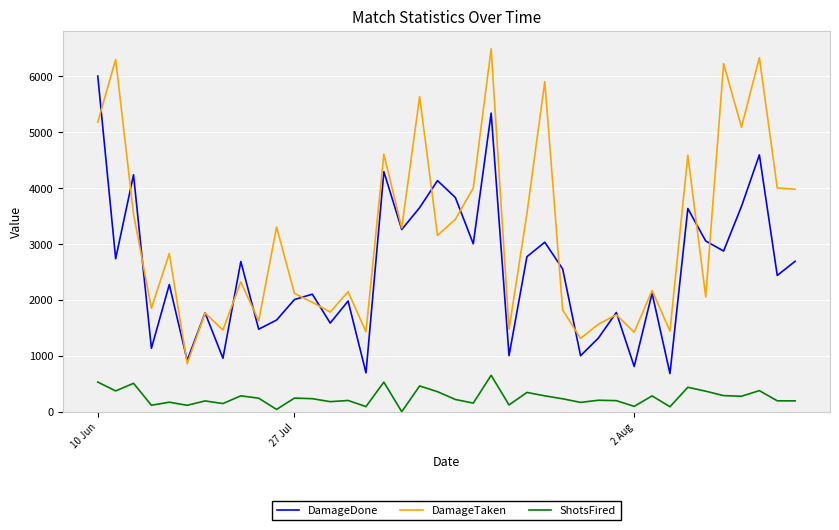

Rank the series by their average value, from highest to lowest.

DamageTaken, DamageDone, ShotsFired